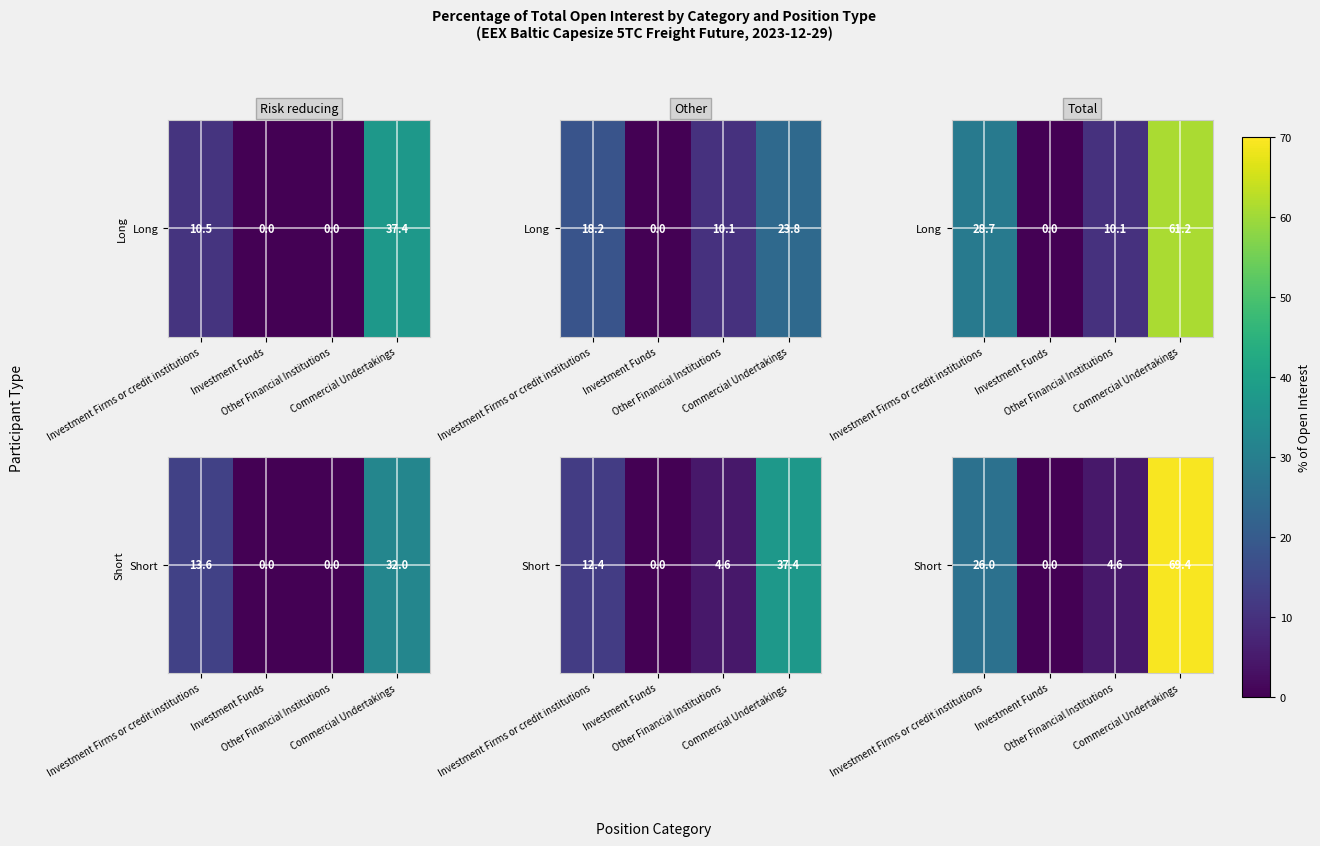

How many distinct data groups are displayed?

1